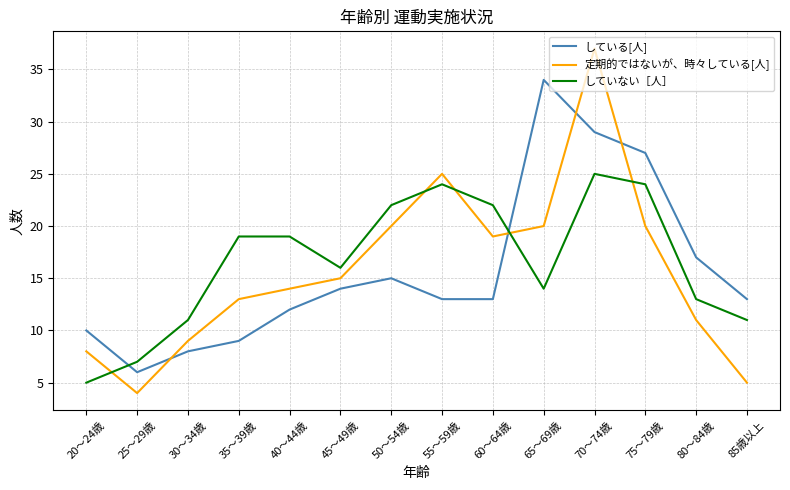

Reading right to left, what are all the values shown in this chart?

している[人]: 13	17	27	29	34	13	13	15	14	12	9	8	6	10
定期的ではないが、時々している[人]: 5	11	20	37	20	19	25	20	15	14	13	9	4	8
していない［人］: 11	13	24	25	14	22	24	22	16	19	19	11	7	5